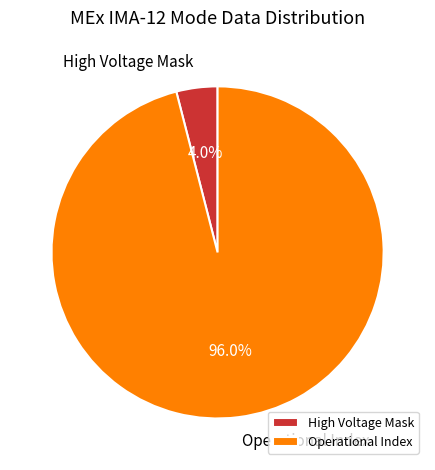

How many segments does this pie chart have?

2